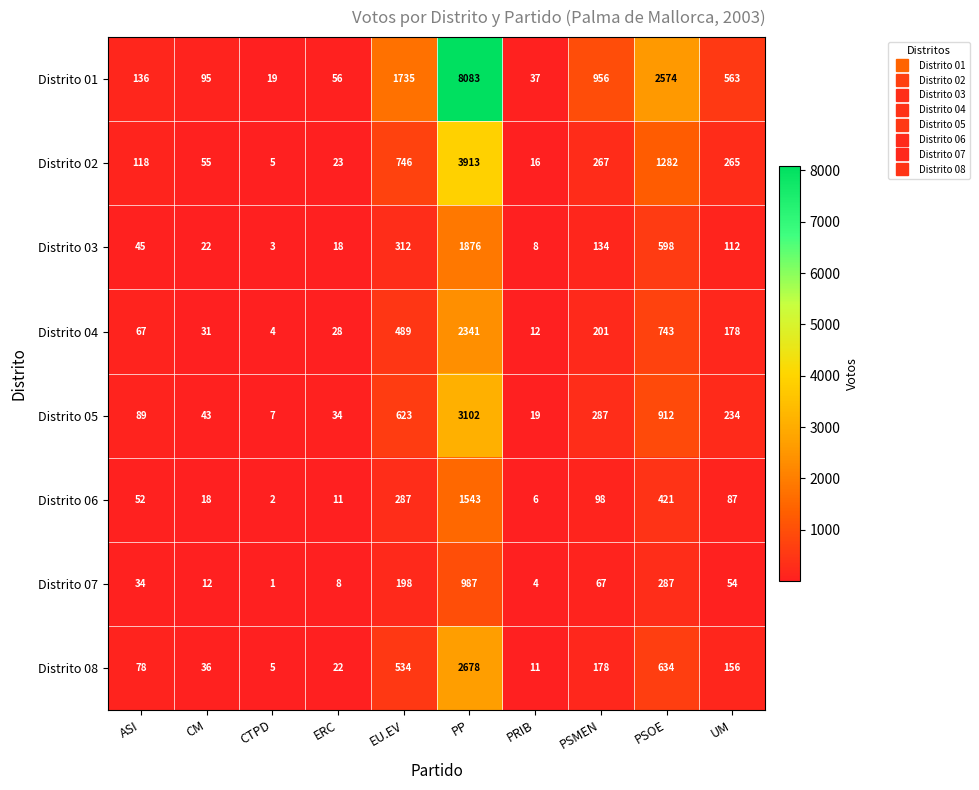

What is the sum of the Distrito 04 values at CM and ERC?

59